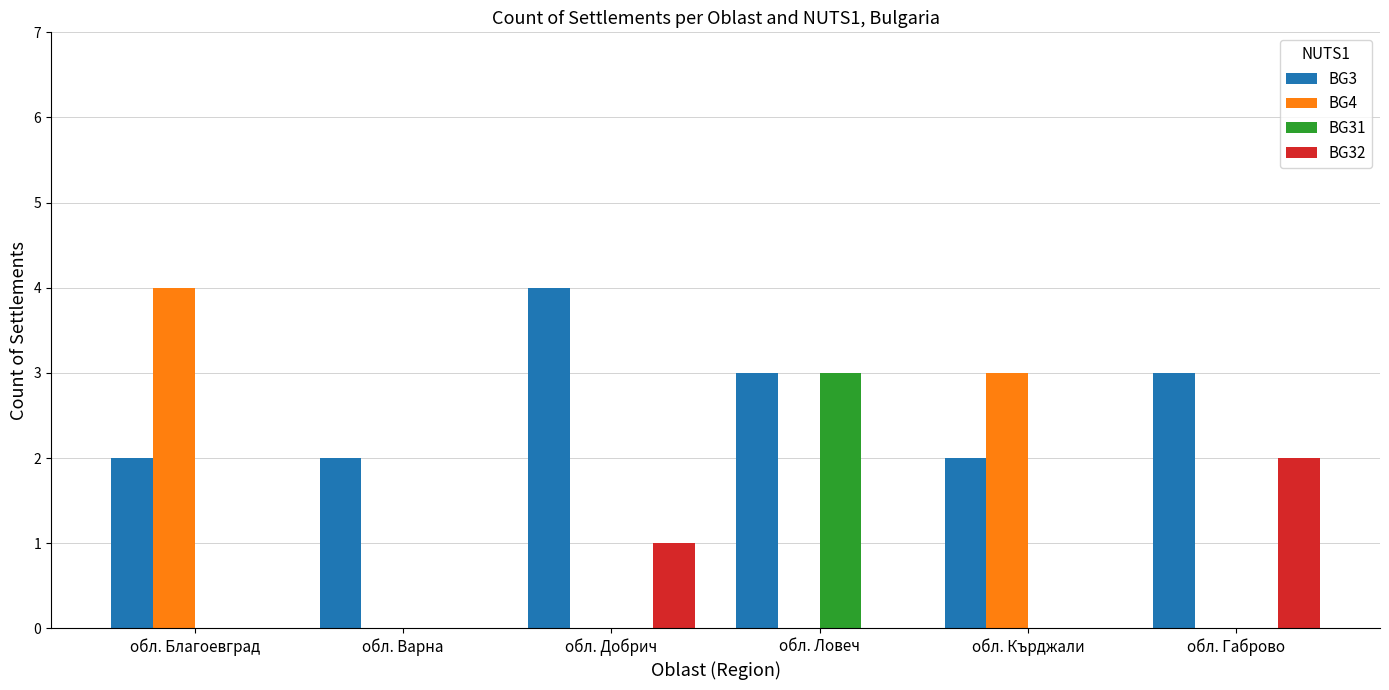

What is the greatest value displayed?

4